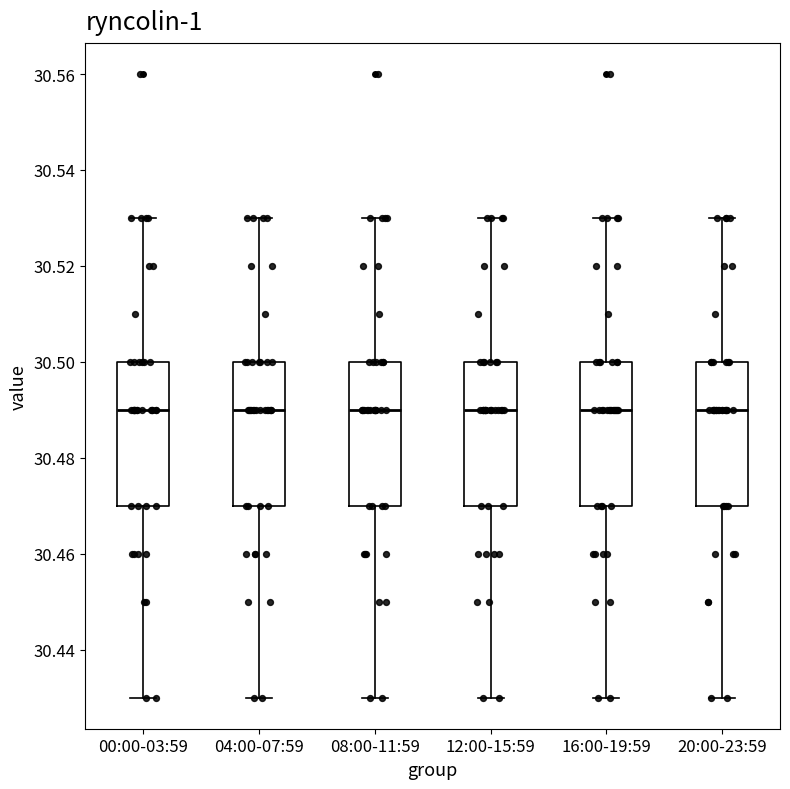

Where is the lower edge of the box for 08:00-11:59 on the y-axis? The values are not printed on the chart, so give them approximately, as read against the axis.

30.47